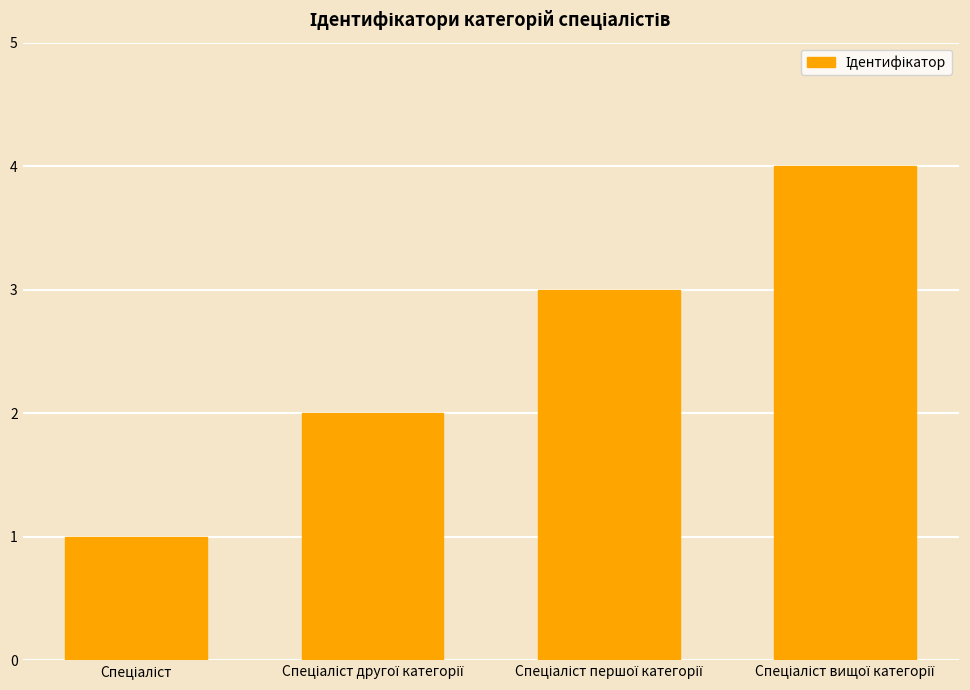

Reading left to right, extract all data points from this chart.

1	2	3	4